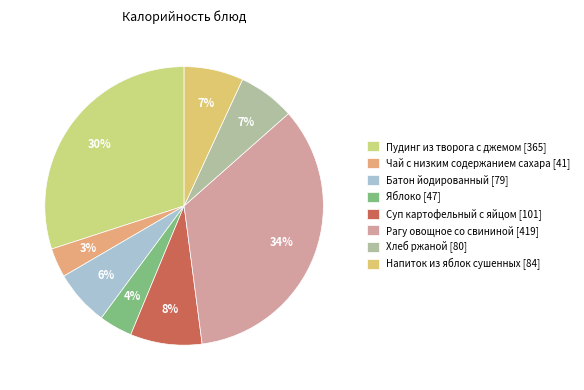

To the nearest percent, what is the difference between the Рагу овощное со свининой and Чай с низким содержанием сахара slice percentages?

31%